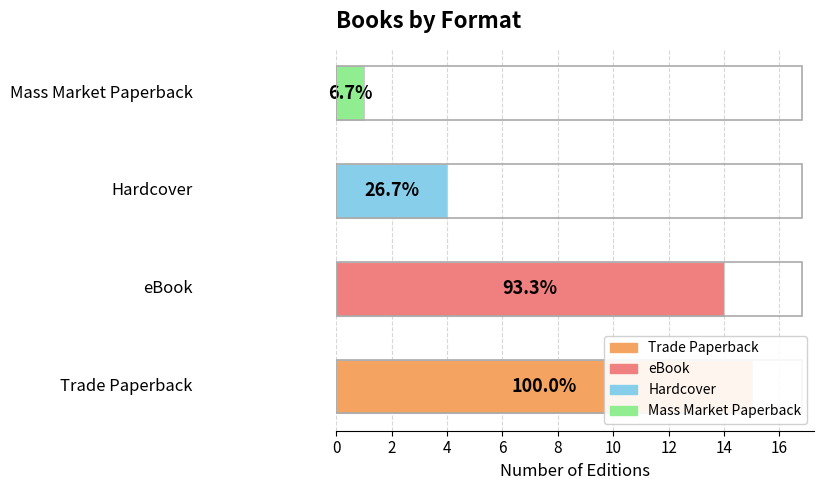

What is the difference between the second highest and second lowest values?

10